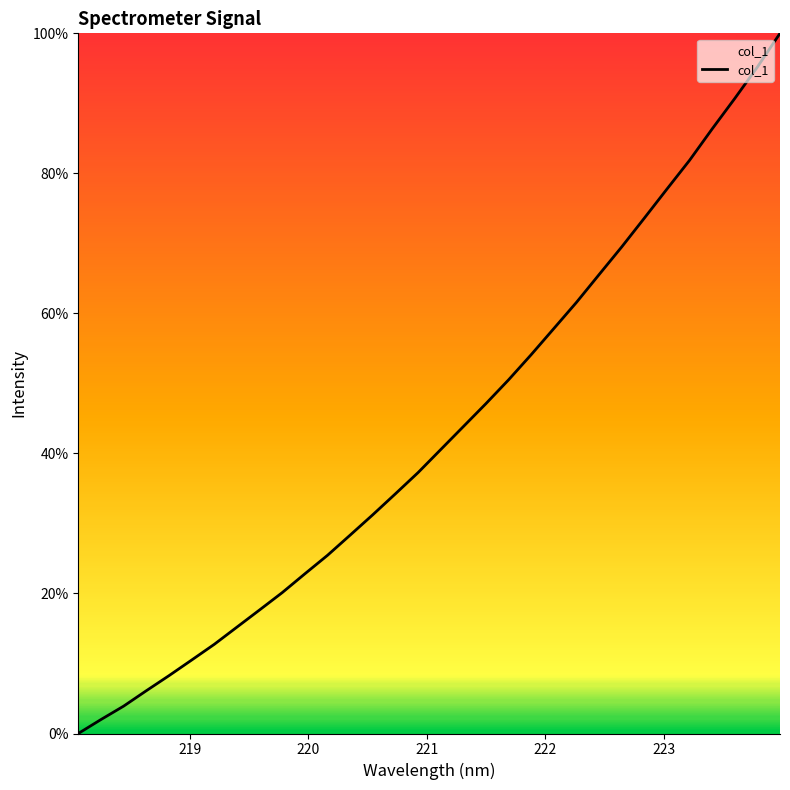

What is the difference between the maximum and minimum values?

100.0